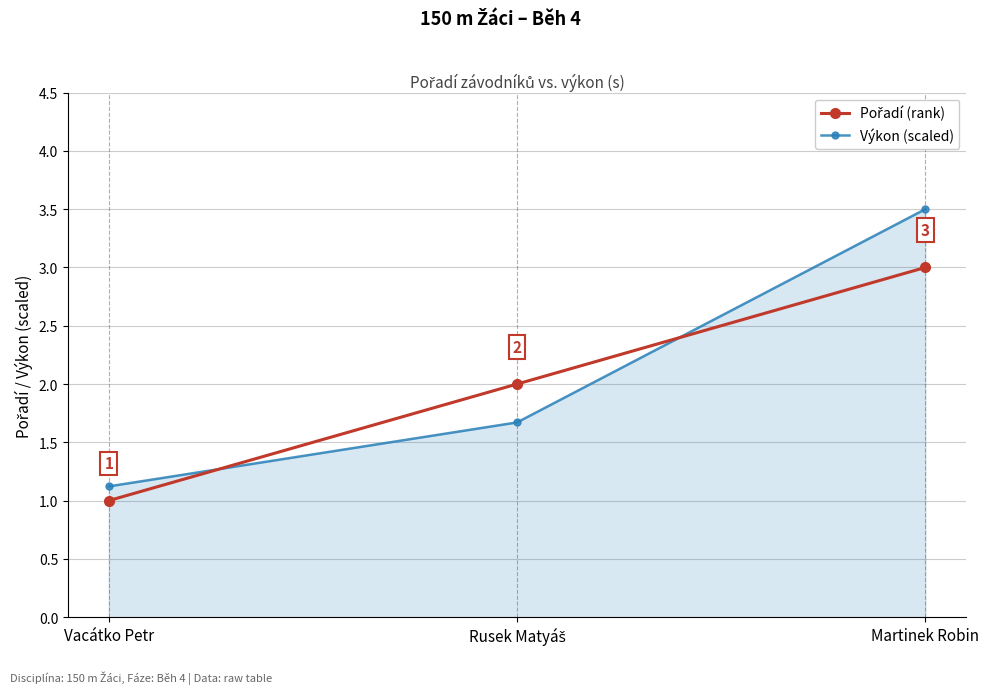

True or false: Výkon (scaled) has a value of 0.6 at Vacátko Petr.

False